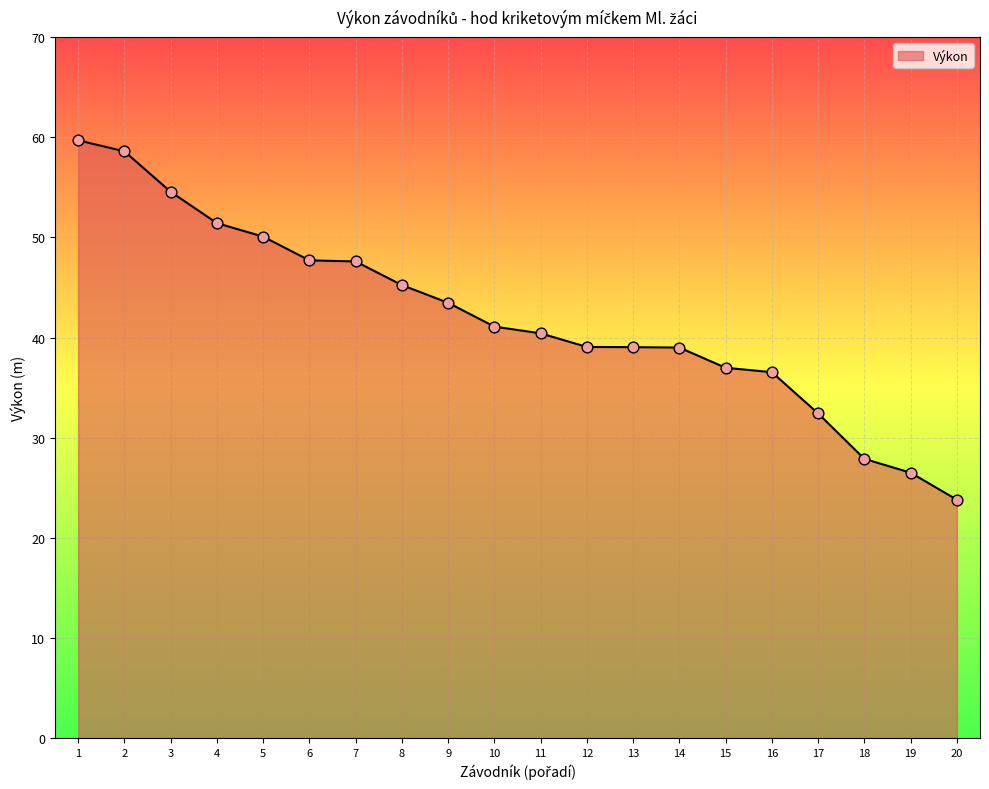

What is the ratio of the value at 9 to the value at 18?

1.6